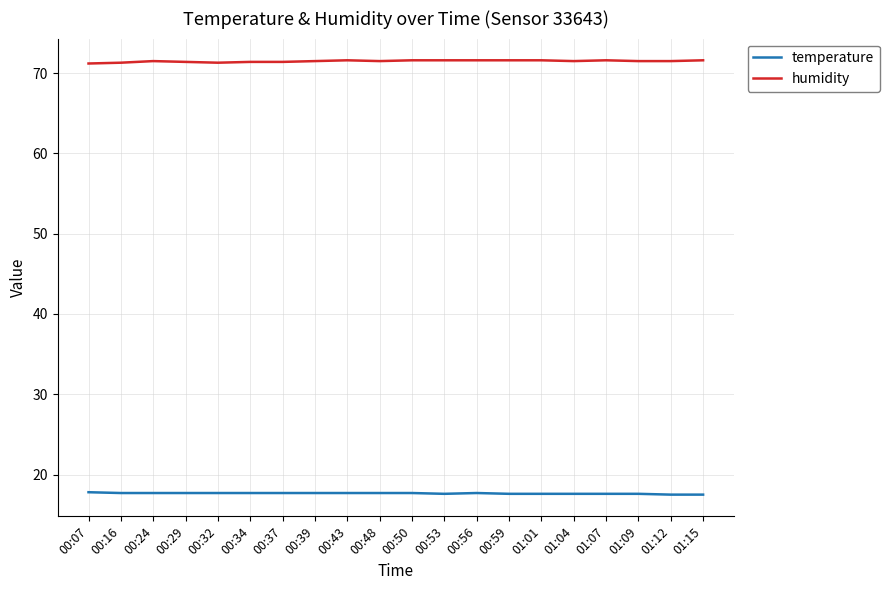

What value does the humidity series have at 00:56?

71.6